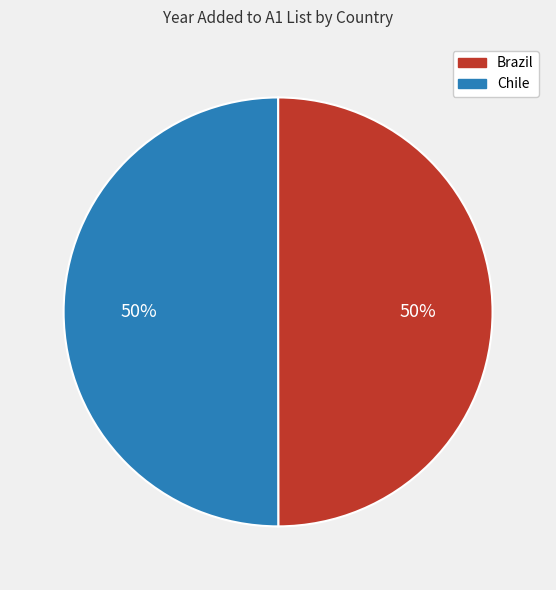

Do Chile and Brazil together represent more than half of the pie?

Yes